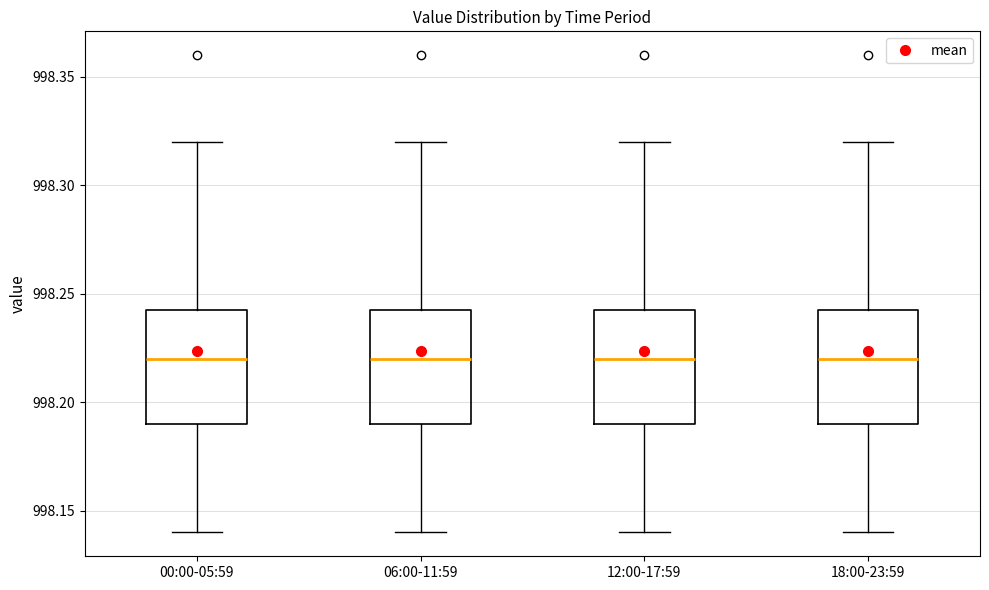

Where is the lower edge of the box for 12:00-17:59 on the y-axis? The values are not printed on the chart, so give them approximately, as read against the axis.

998.190